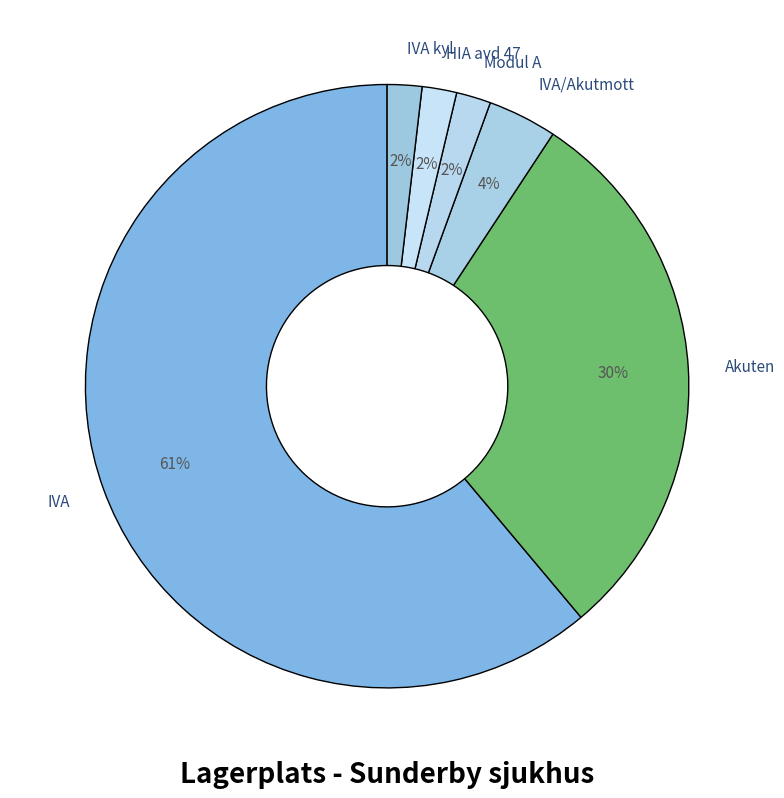

Which has a higher value, HIA avd 47 or IVA?

IVA